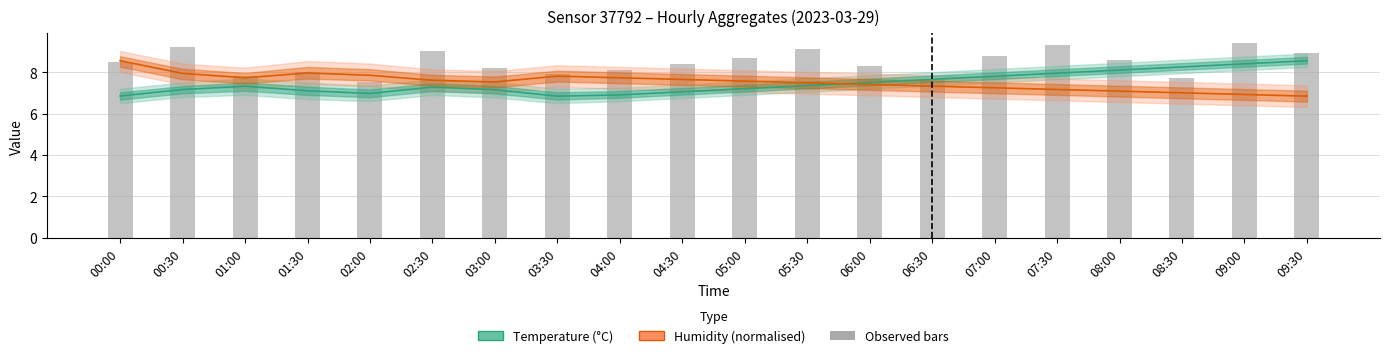

Which series has the widest spread of values?

Observed bars